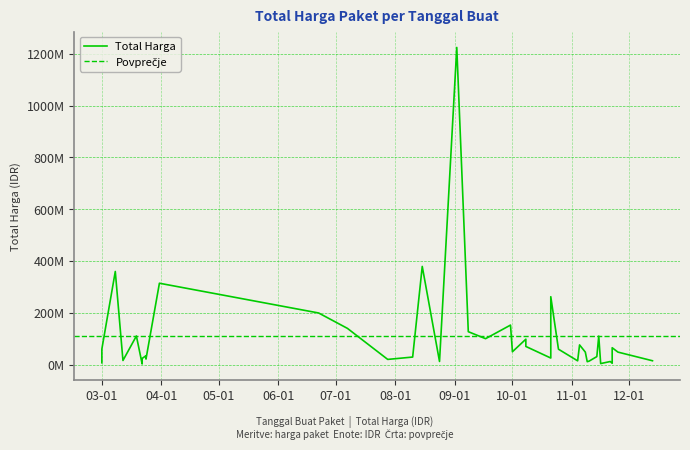

What is the greatest value displayed?

1224682000